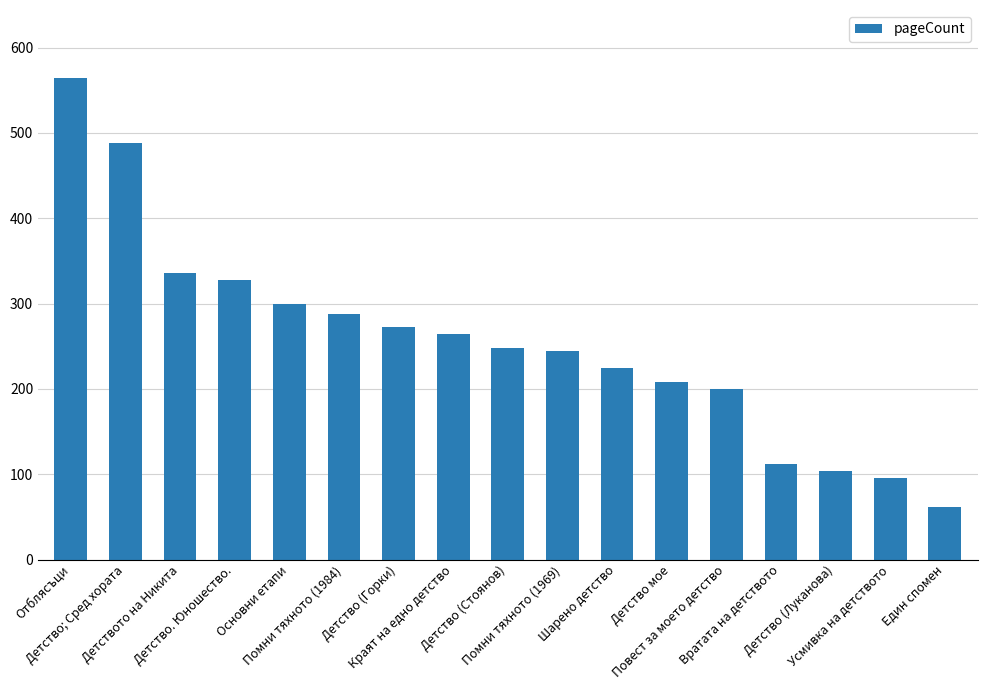

The chart shows a value of 336 at Детството на Никита. True or false?

True